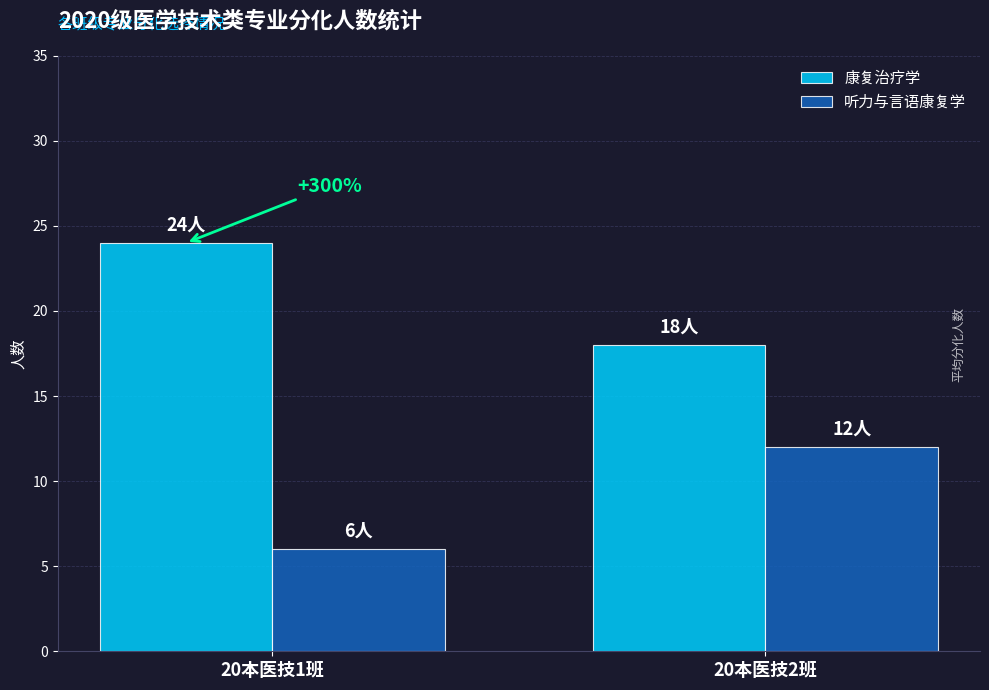

What is the difference between the highest and lowest values at 20本医技2班?

6